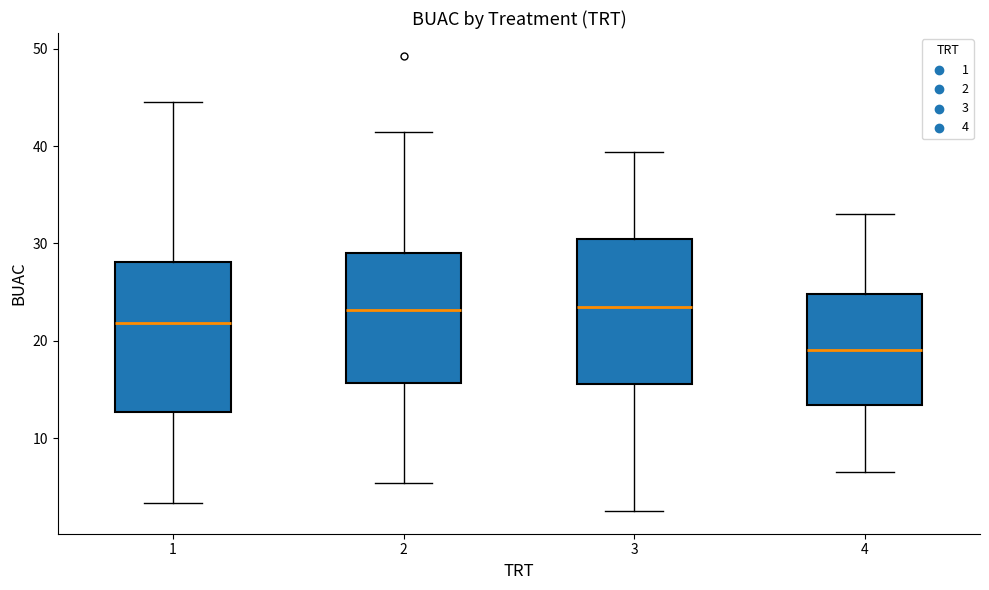

Which box's median line is the lowest?

4